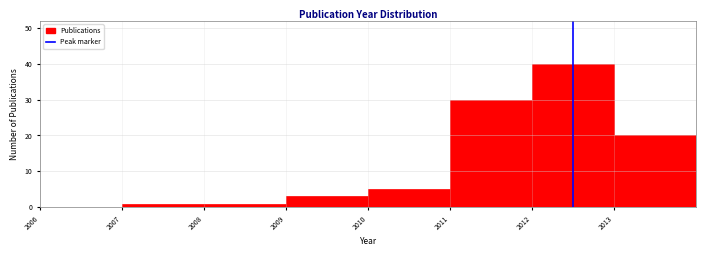

How tall is the bar that spans 2013 to 2014 on the x-axis? The values are not printed on the chart, so give them approximately, as read against the axis.

20